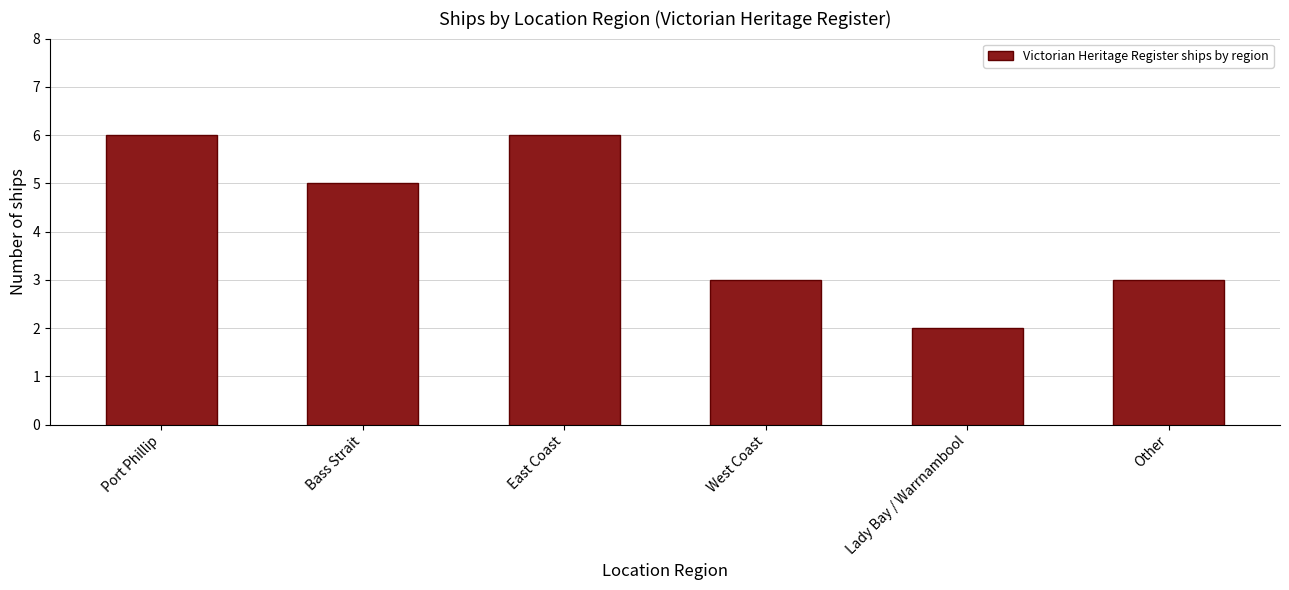

Which label corresponds to the smallest value in the chart?

Lady Bay / Warrnambool